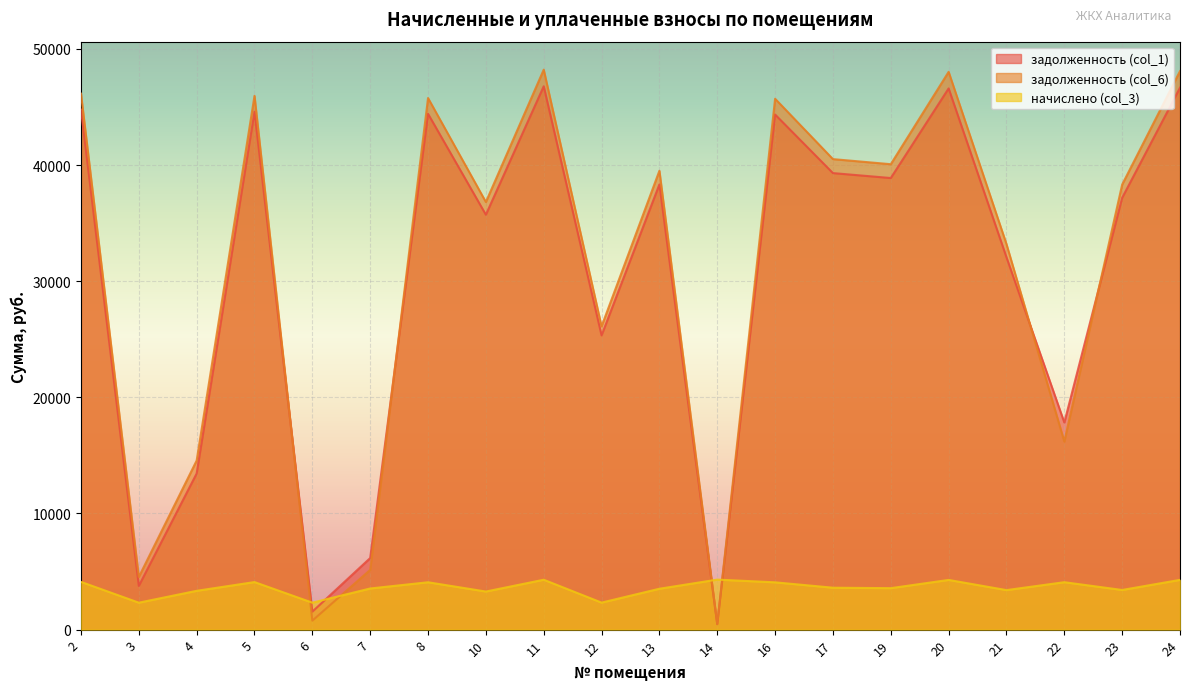

Which series has the largest total across all categories?

задолженность (col_6)